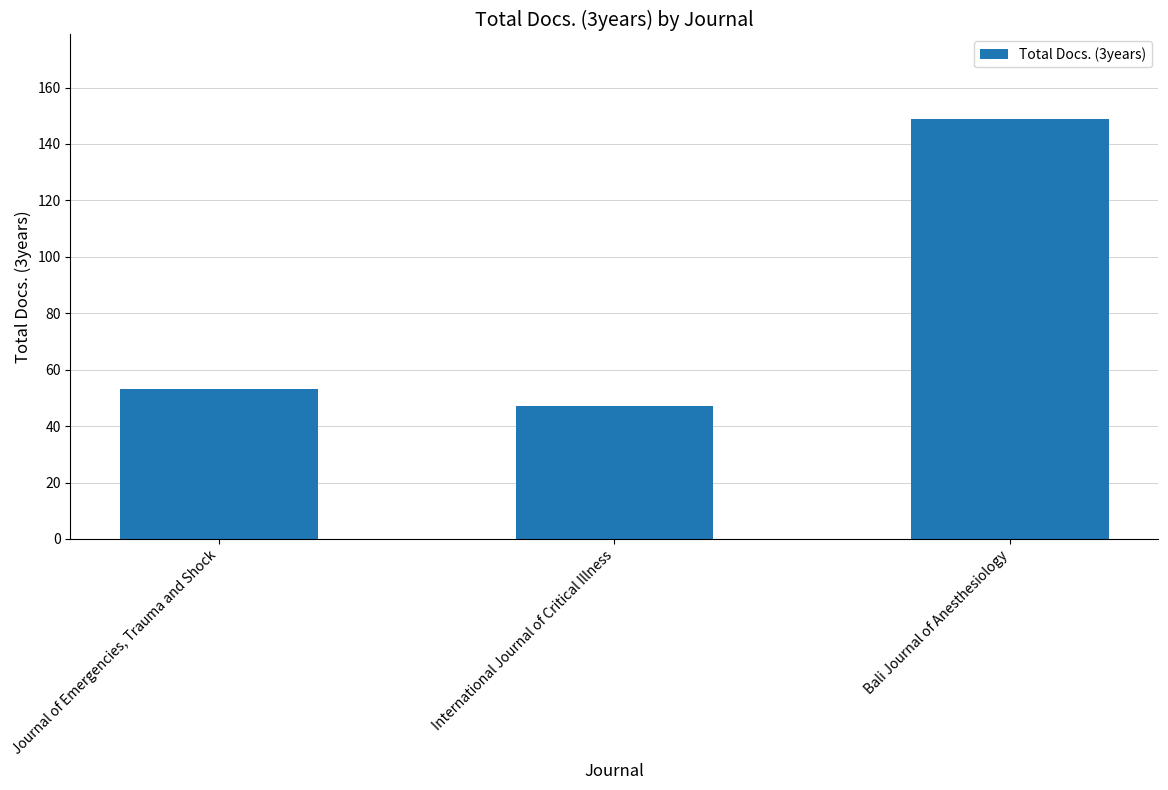

How many bars are there in total?

3